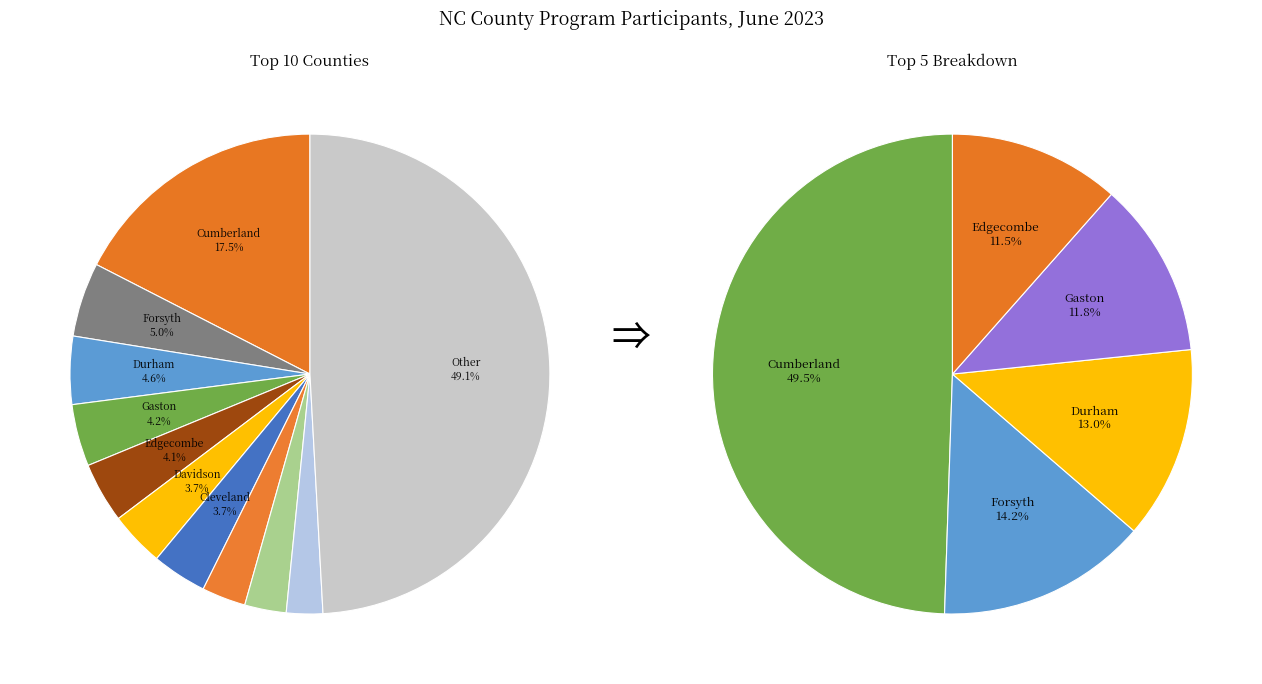

To the nearest percent, what is the combined percentage of Gaston and Forsyth?

9%